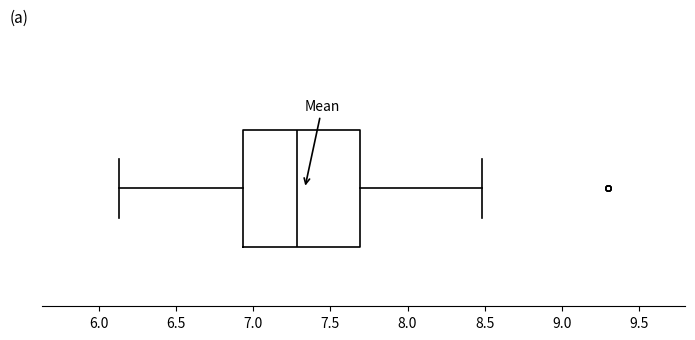

Transcribe this box plot: give where the median line is, the range the box spans, and where the two whiskers end, as read against the x-axis. The values are not printed on the chart, so give them approximately, as read against the axis.

median 7.30, box 6.95 to 7.70, whiskers 6.15 to 8.50